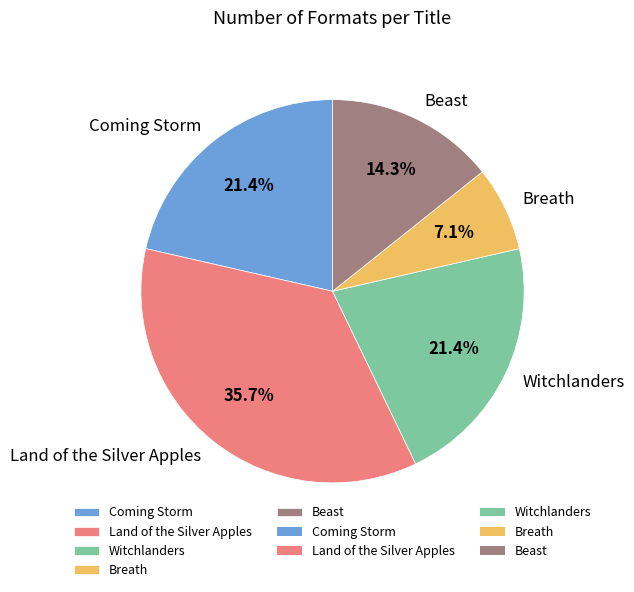

Approximately how many times larger is the value at Coming Storm compared to Beast?

1.5